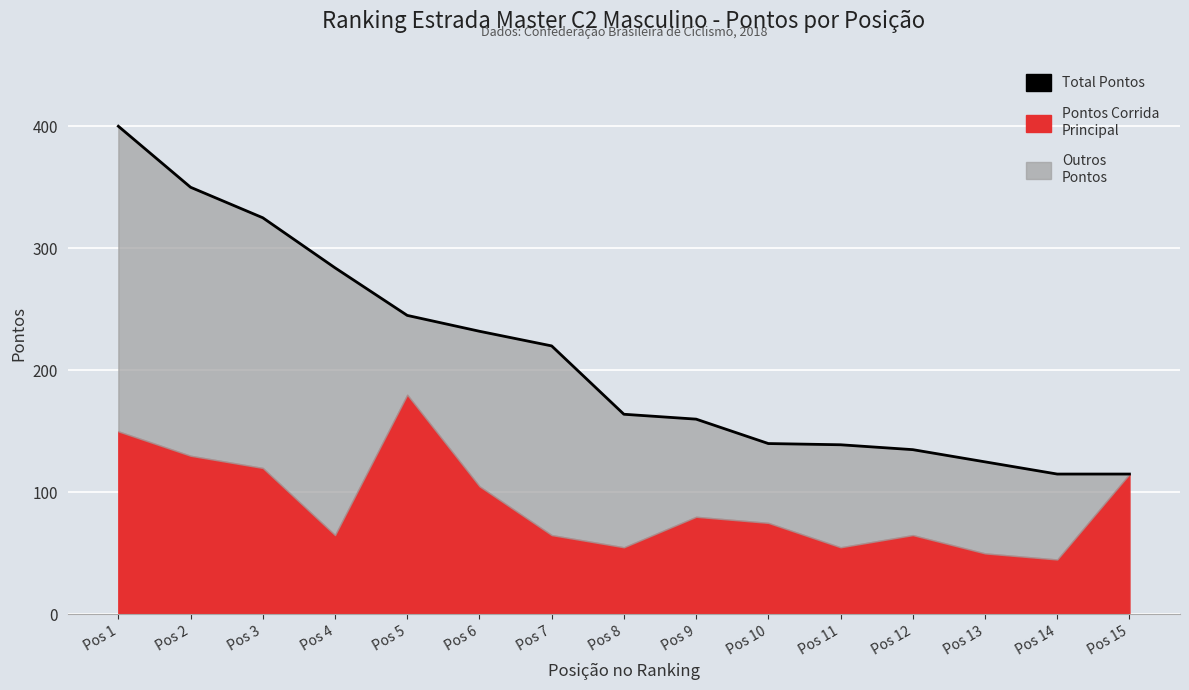

What is the sum of all values?

3149